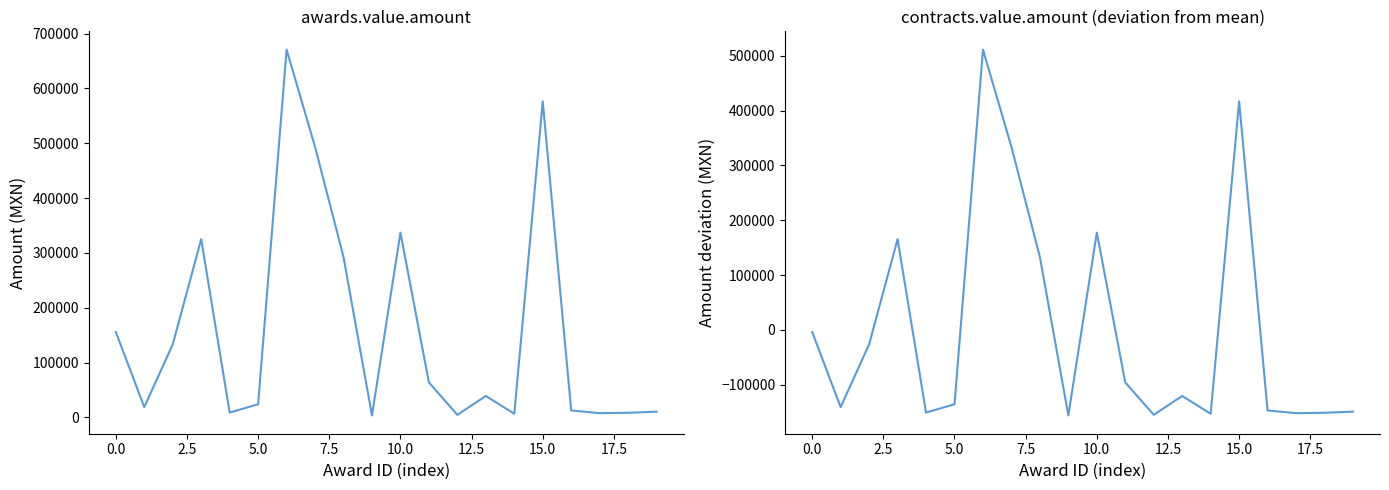

How many interior local peaks does the awards.value.amount series have?

5